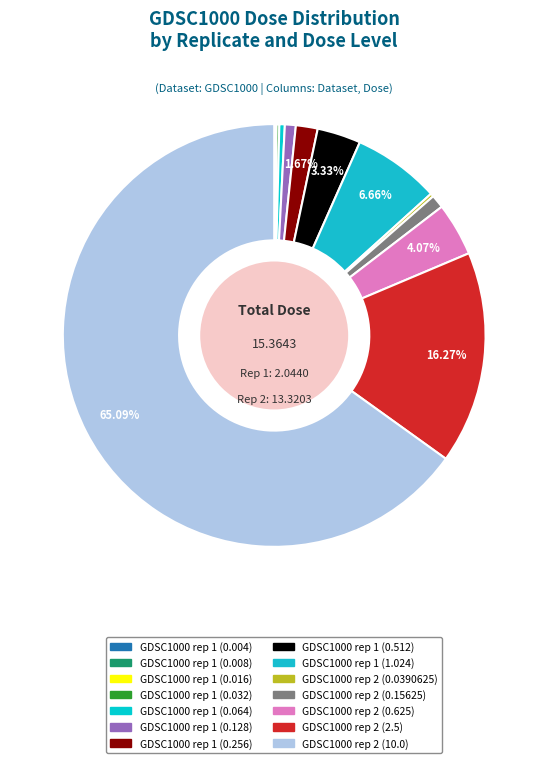

To the nearest percent, what is the difference between the GDSC1000 rep 2 (0.625) and GDSC1000 rep 2 (0.0390625) slice percentages?

4%